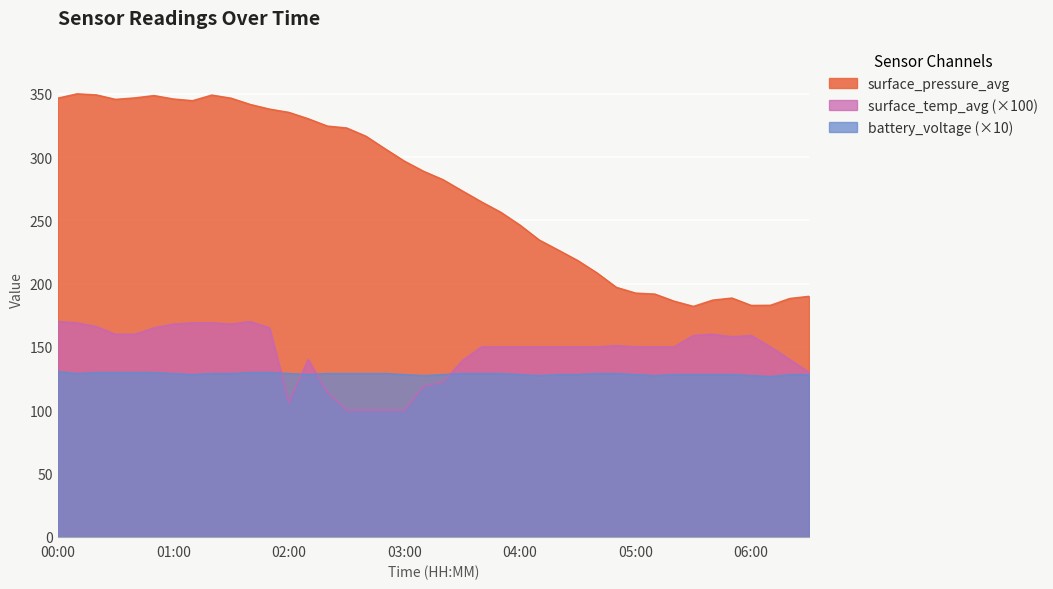

Which has a higher value, 00:10 or 05:40?

00:10